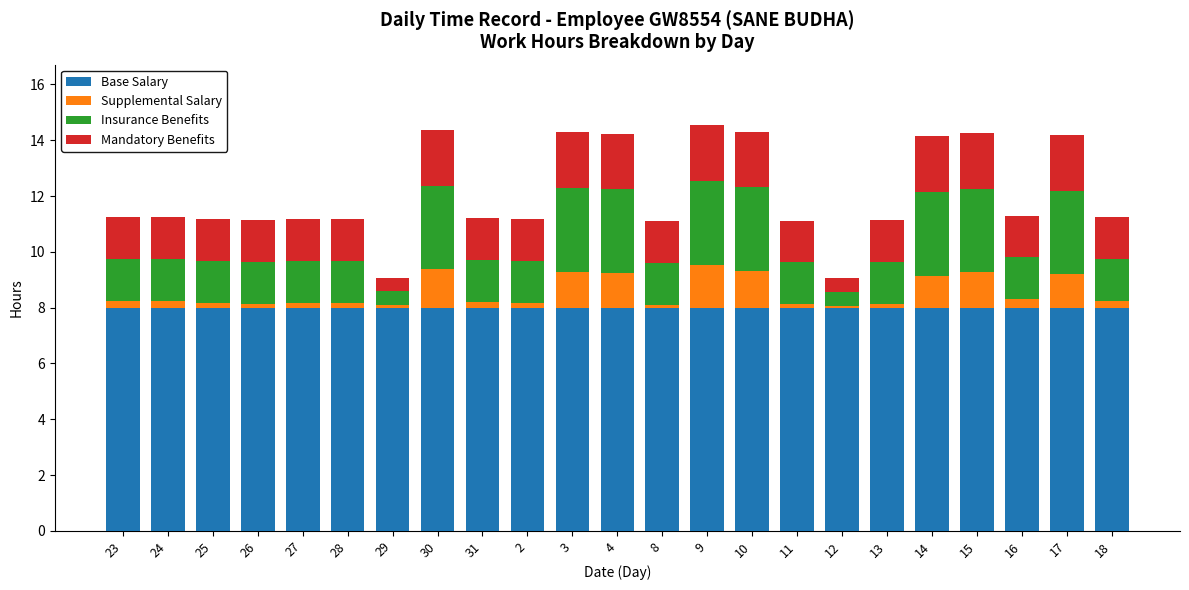

What is the lowest value of the Base Salary series?

8.0